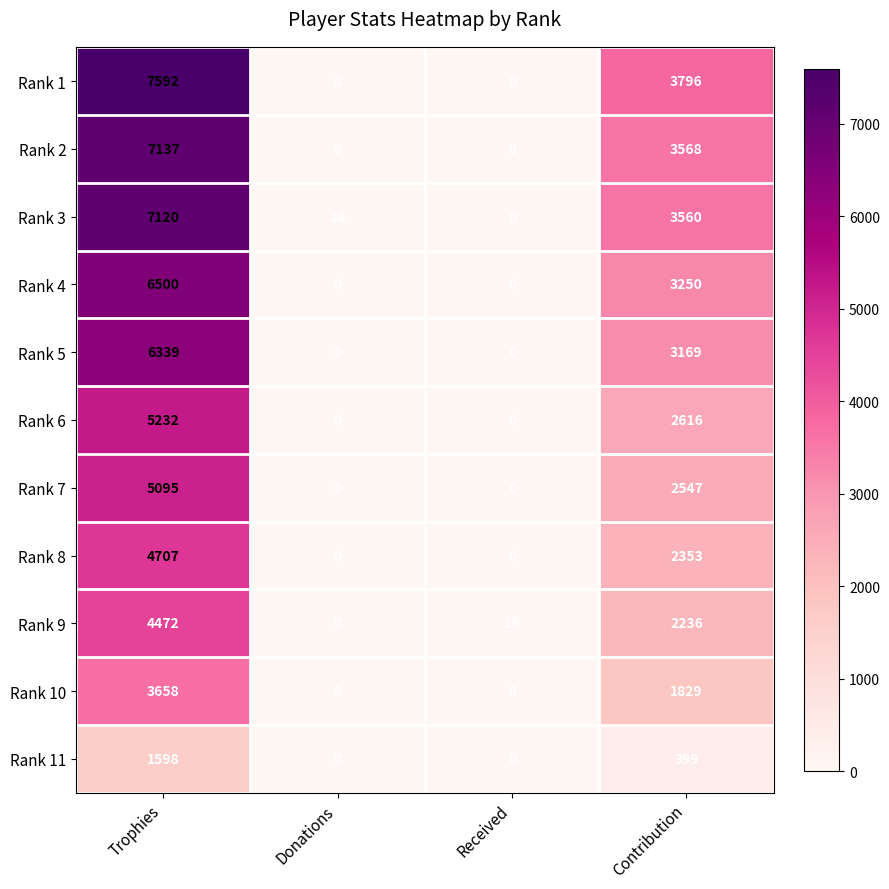

Rank the series by their maximum value, from lowest to highest.

Rank 11, Rank 10, Rank 9, Rank 8, Rank 7, Rank 6, Rank 5, Rank 4, Rank 3, Rank 2, Rank 1